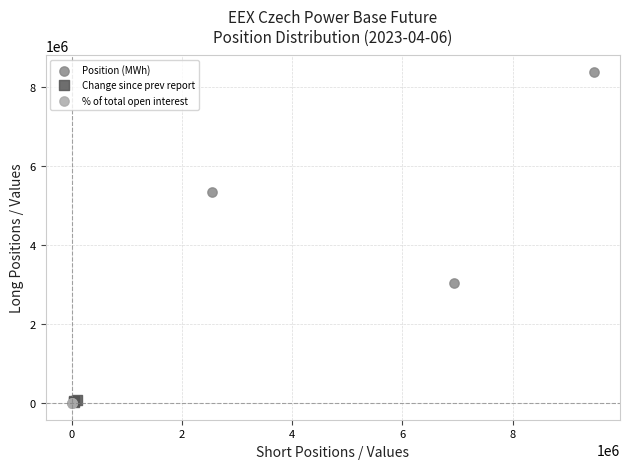

Which series reaches the maximum Y coordinate?

Position (MWh)